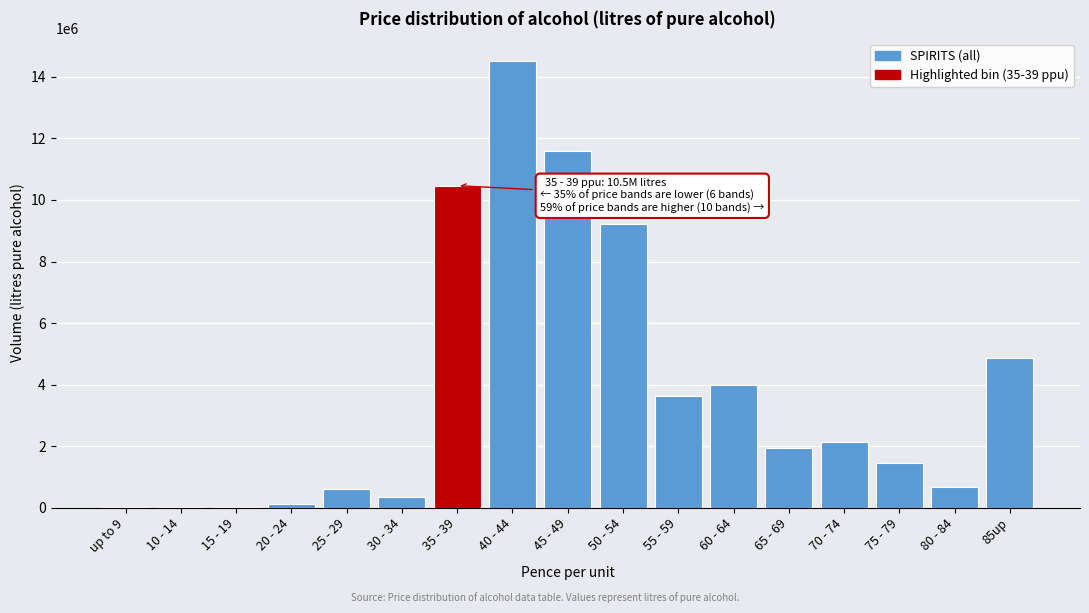

What is the change in value from 70 - 74 to 85up?

+2755752.6